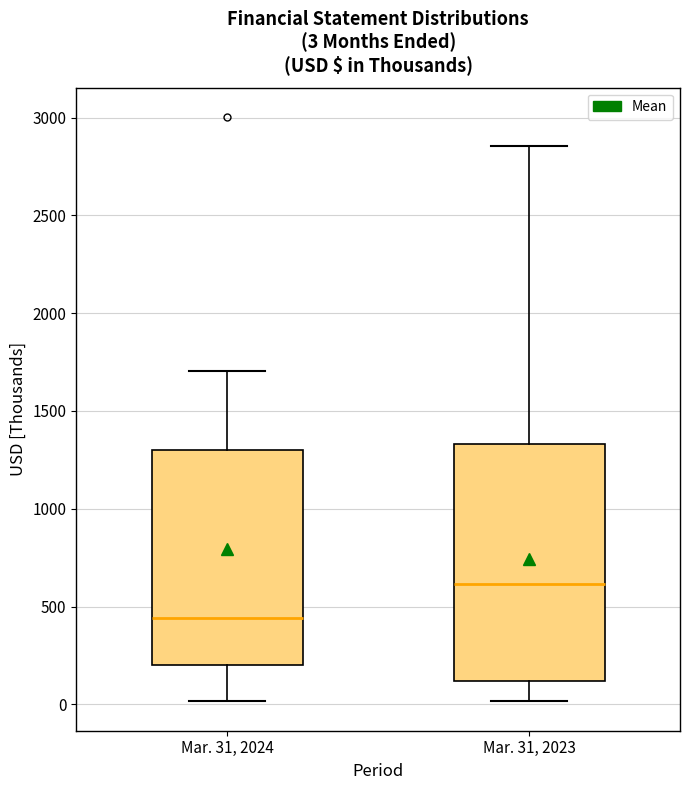

Which box's median line is the lowest?

Mar. 31, 2024